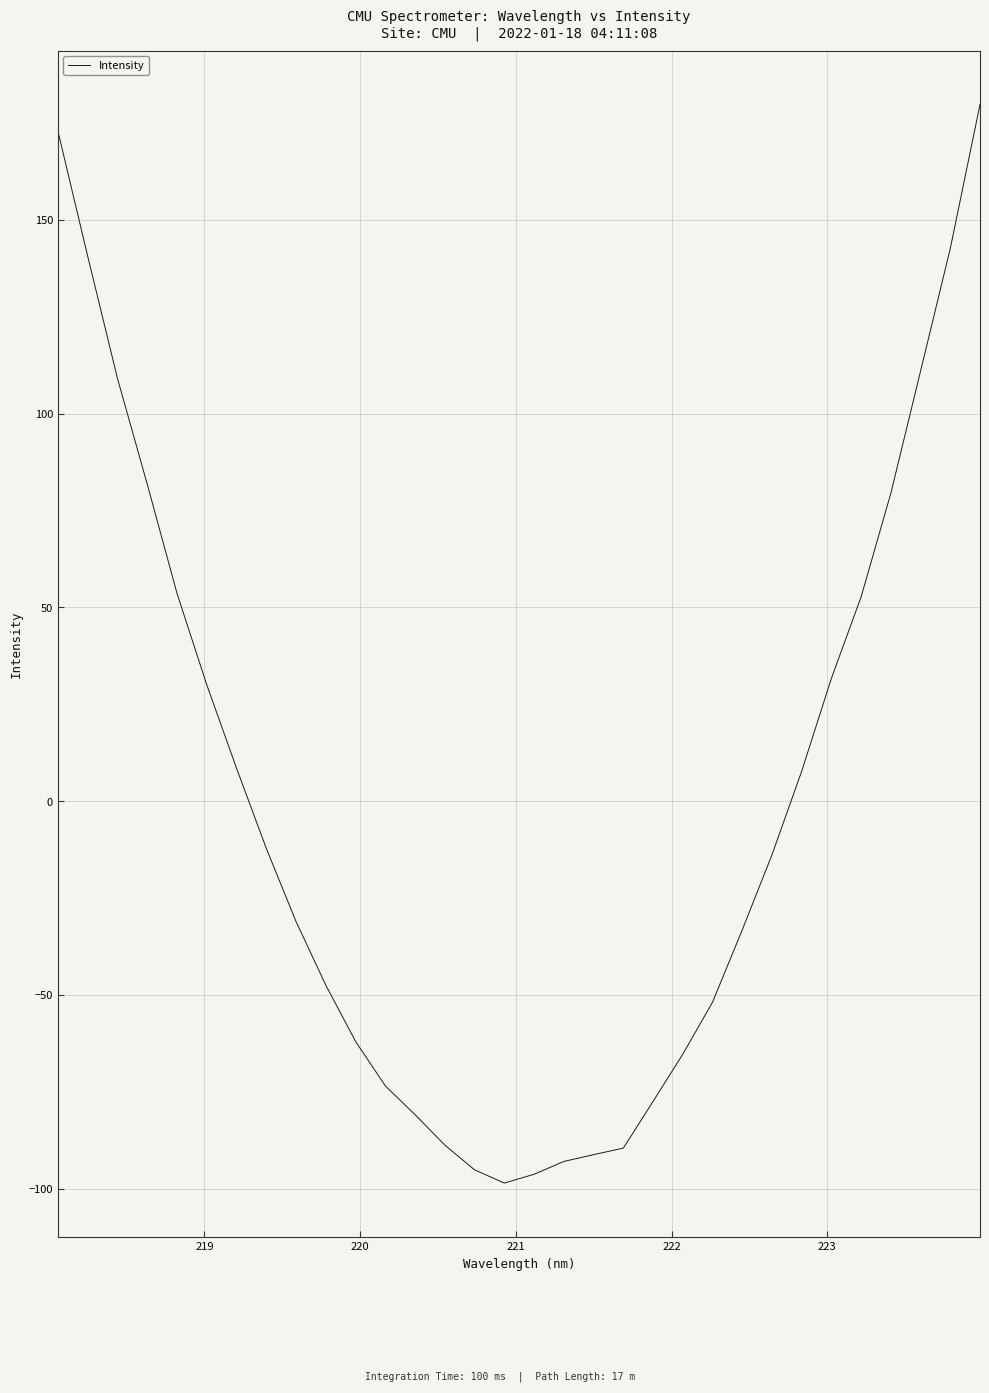

What is the greatest value displayed?

179.8